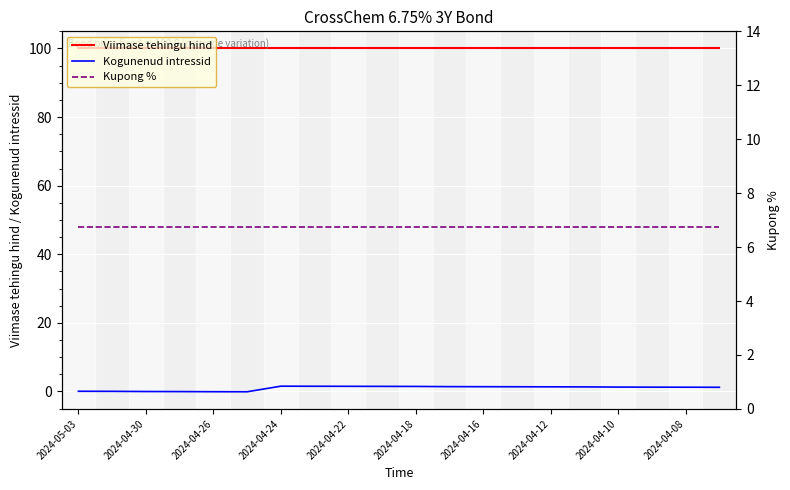

True or false: Kogunenud intressid has more than 1 points higher than both neighbors.

False